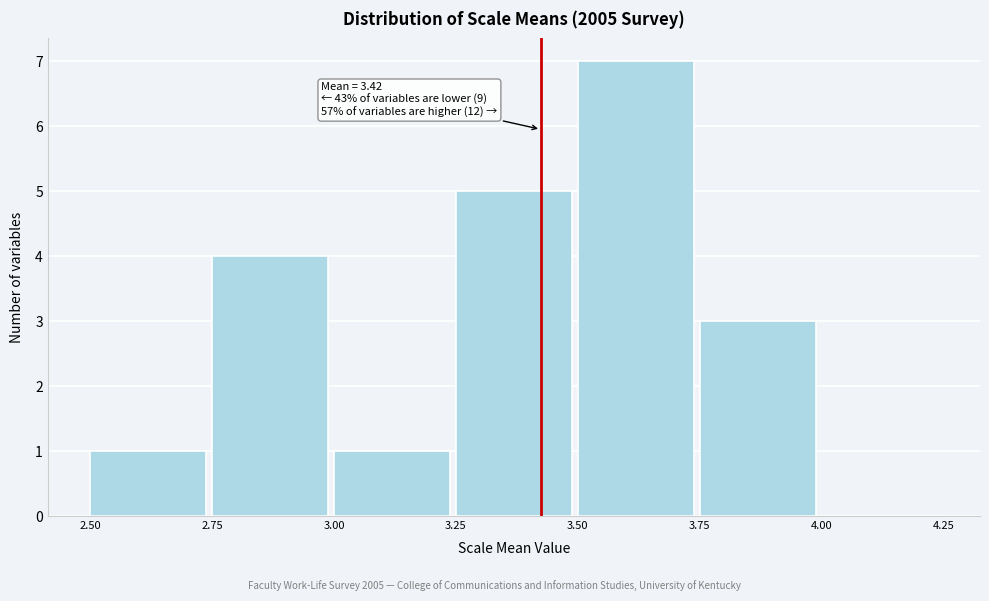

Which range on the x-axis has the tallest bar?

3.50 to 3.75